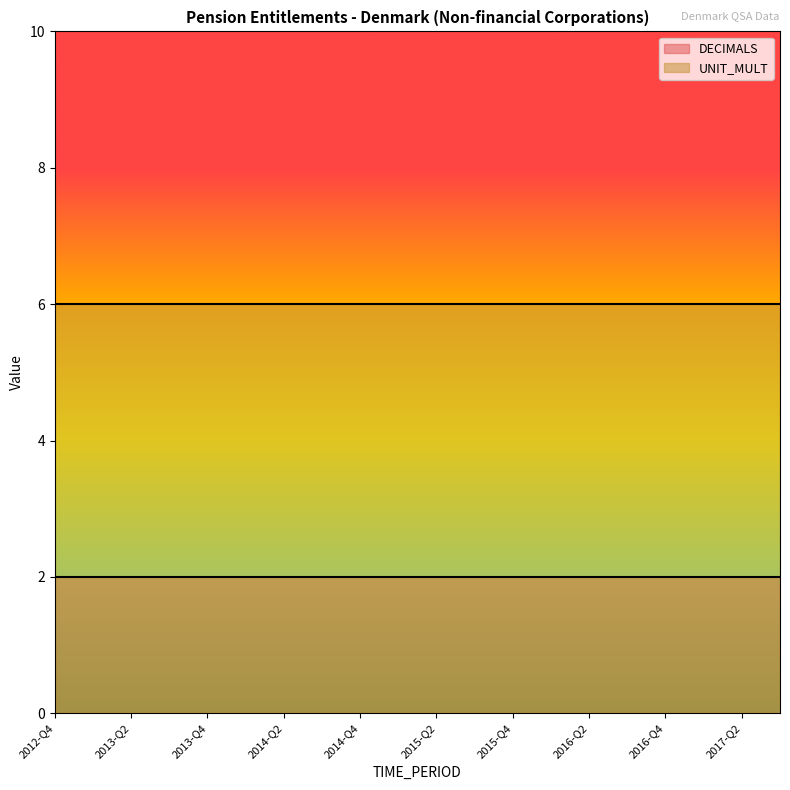

At which label does UNIT_MULT reach its minimum?

2012-Q4